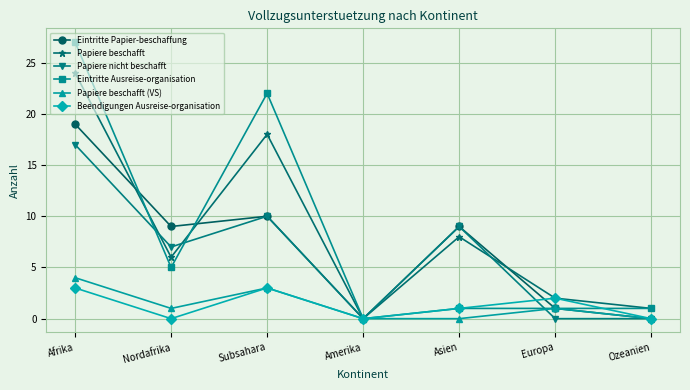

What is the difference between the maximum and minimum values in the Papiere beschafft series?

24